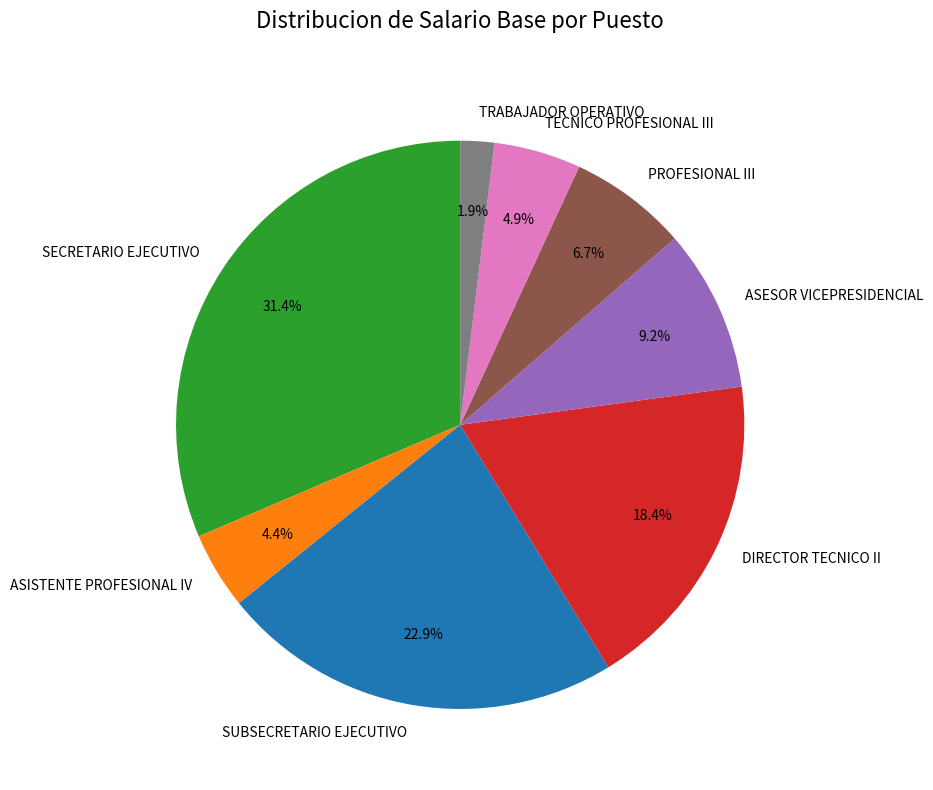

Which slice is the largest?

SECRETARIO EJECUTIVO